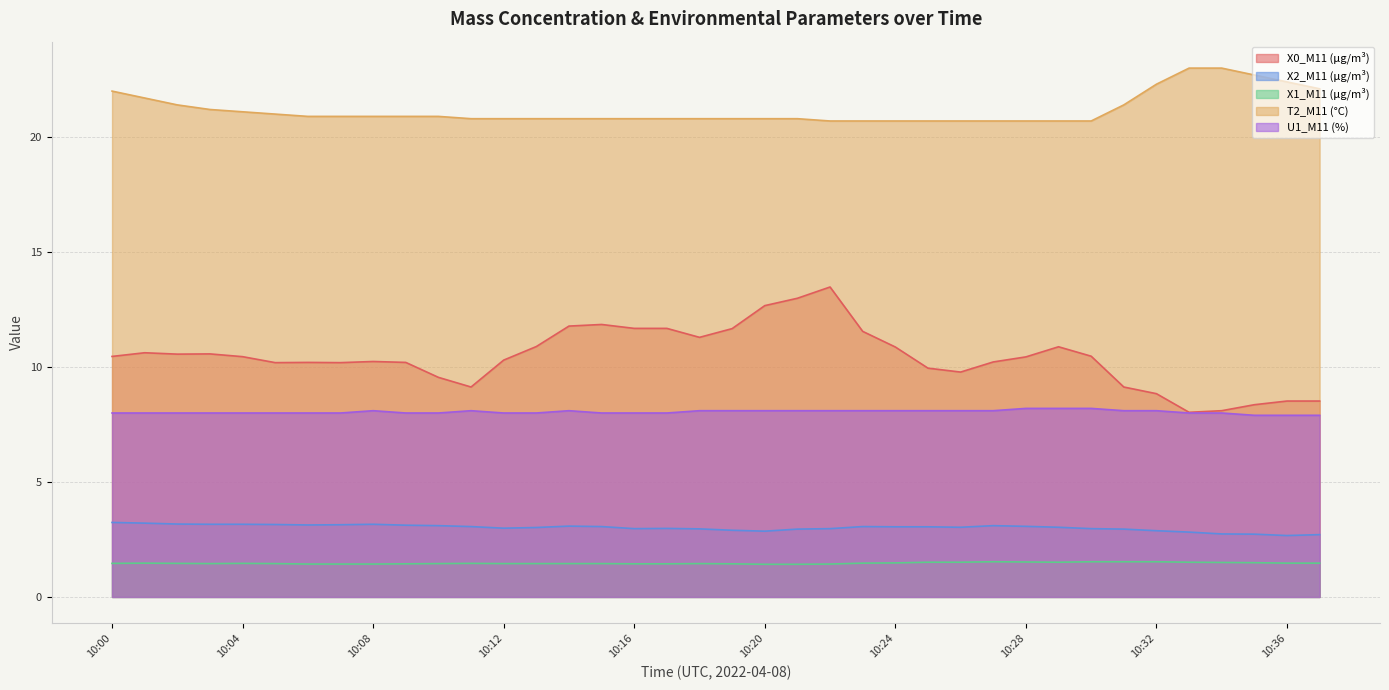

What is the difference between the maximum and minimum values in the X2_M11 (μg/m³) series?

0.6